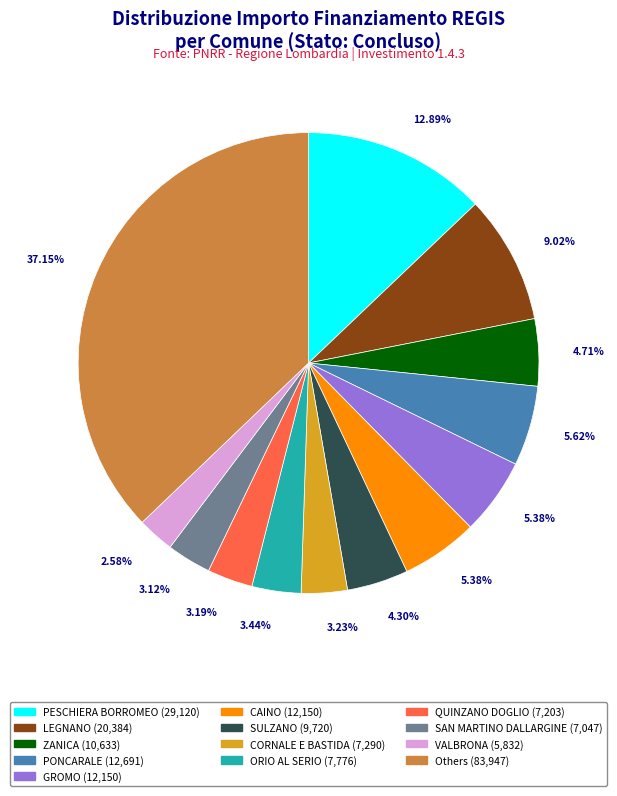

Combined, do CAINO (12,150) and LEGNANO (20,384) account for over 50%?

No